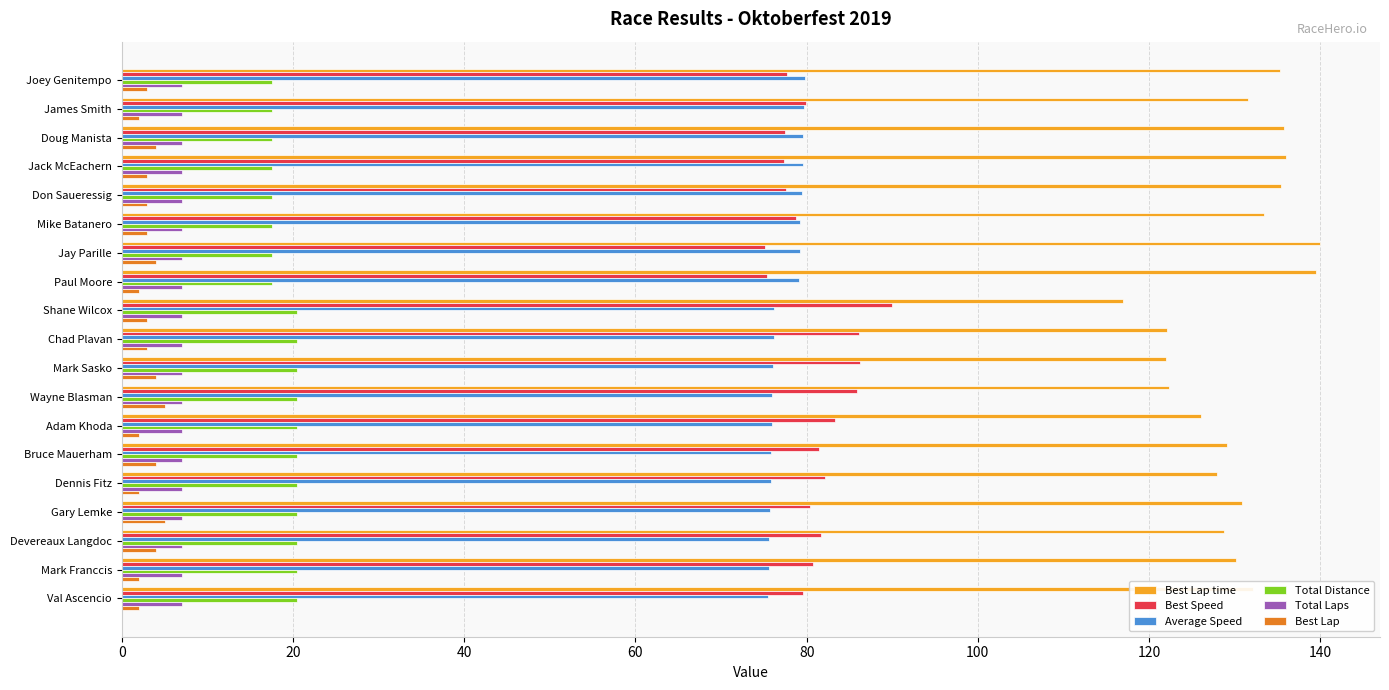

What is the difference between the maximum and minimum values in the Best Lap series?

3.0